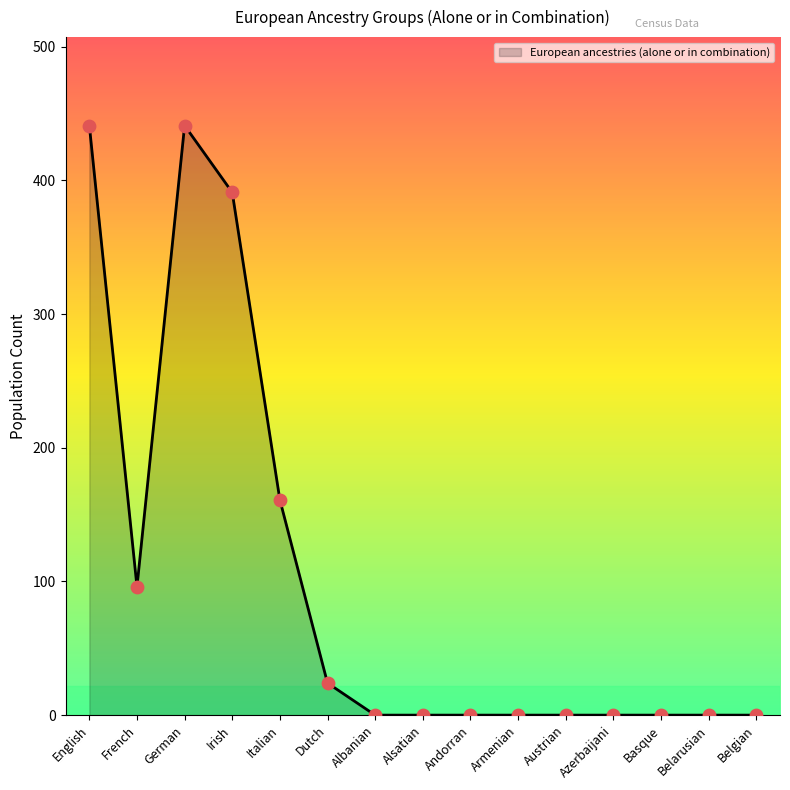

Which has a higher value, Dutch or Azerbaijani?

Dutch